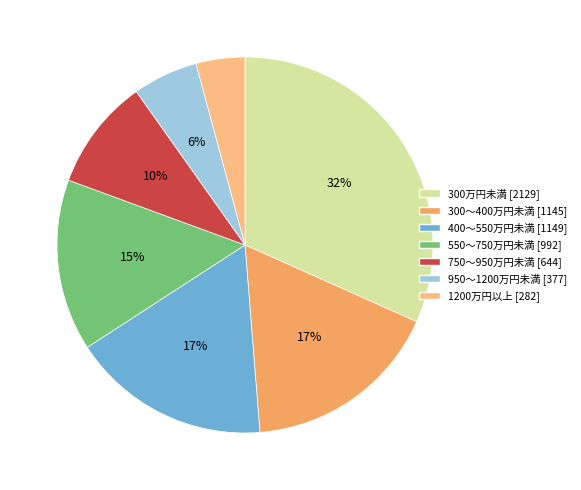

To the nearest percent, what portion does 1200万円以上 represent?

4%